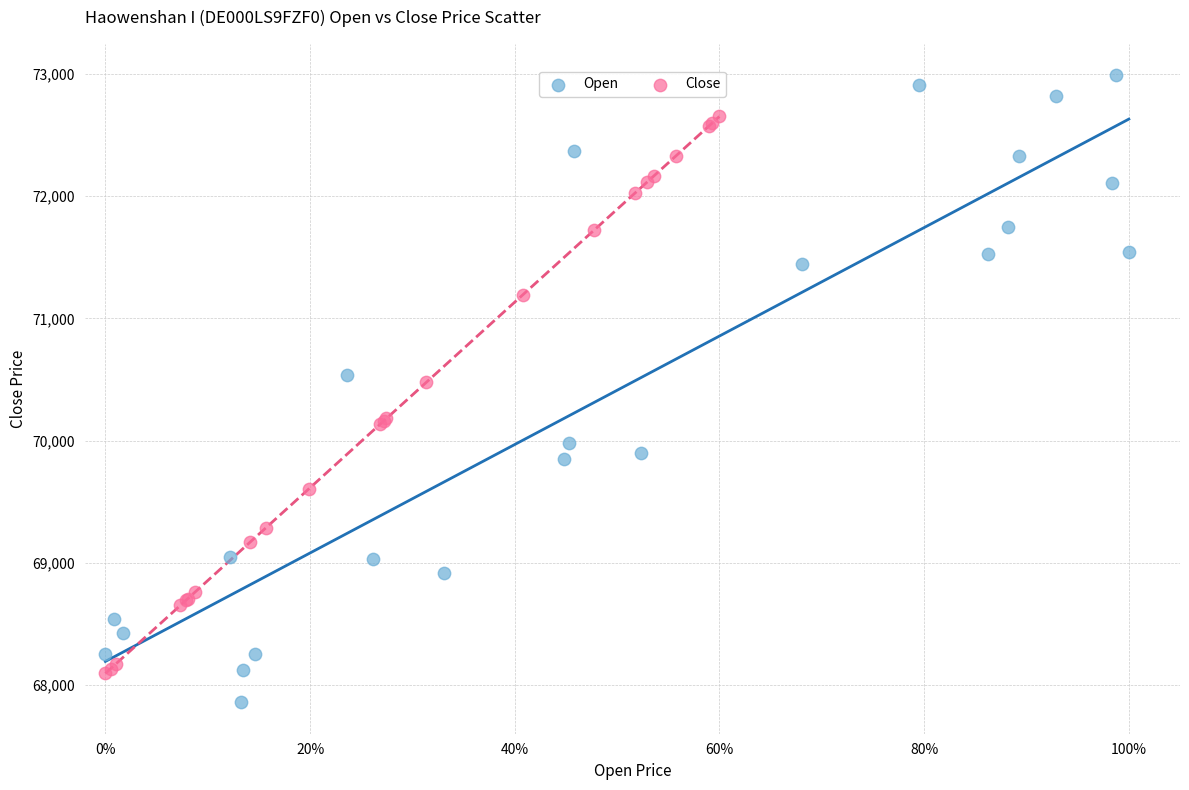

Which series has the widest spread of Y values?

Open